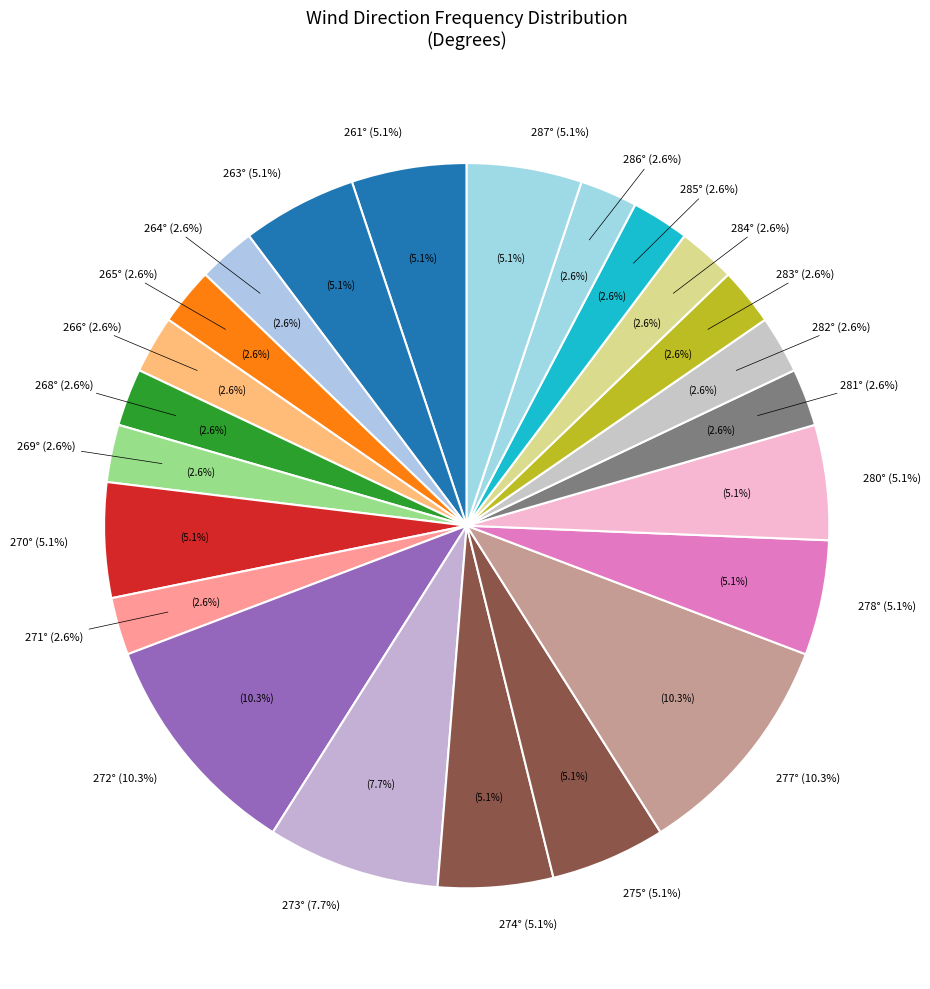

Is it true that 265 is 1% of the pie?

False